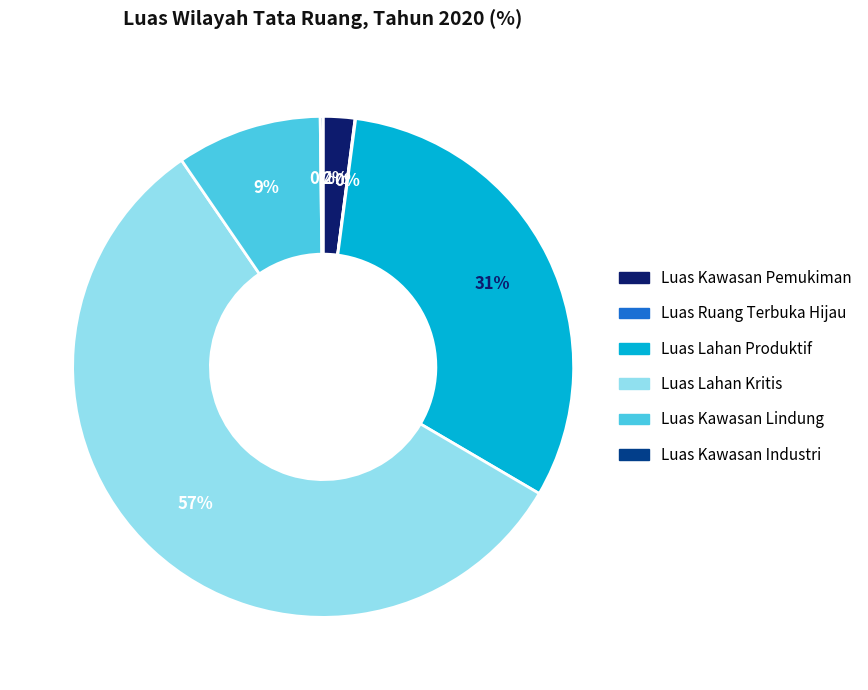

Between Luas Kawasan Pemukiman and Luas Kawasan Lindung, which is larger?

Luas Kawasan Lindung